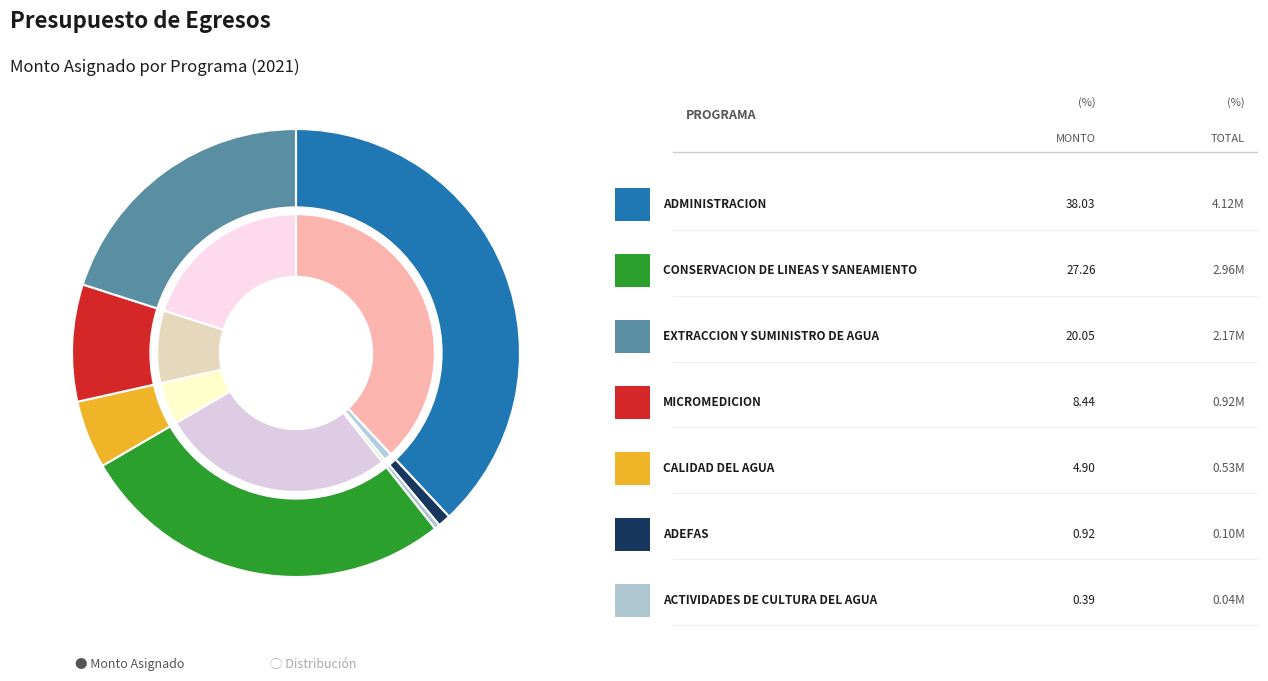

How many segments does this pie chart have?

7